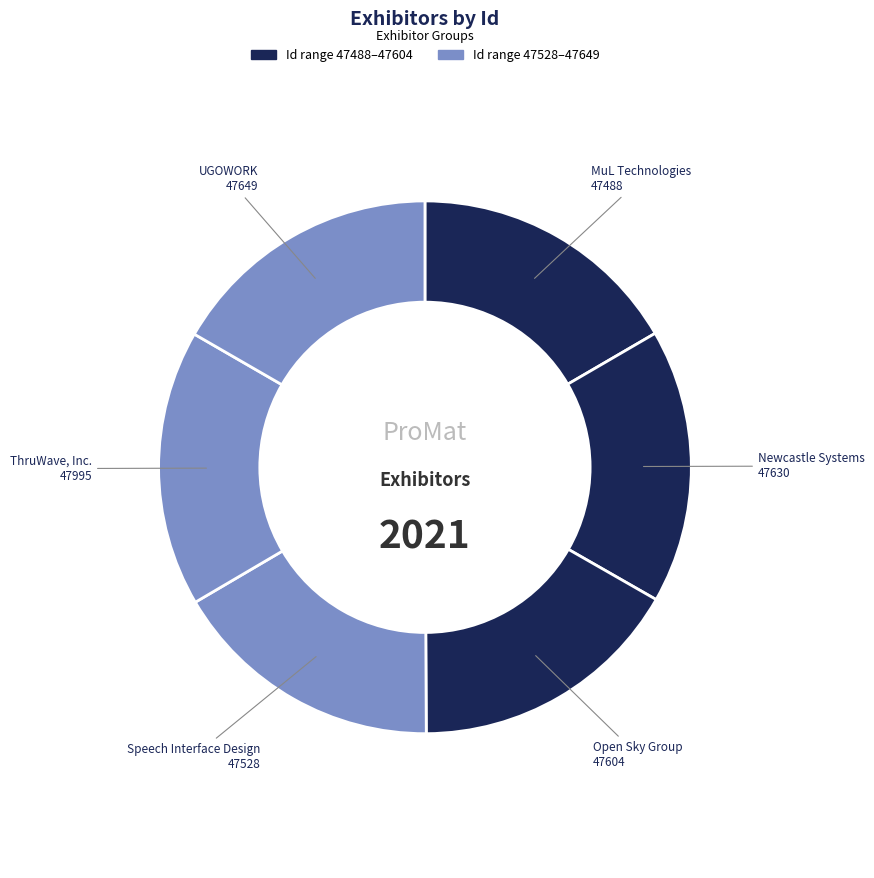

Is there a majority slice in this chart?

No